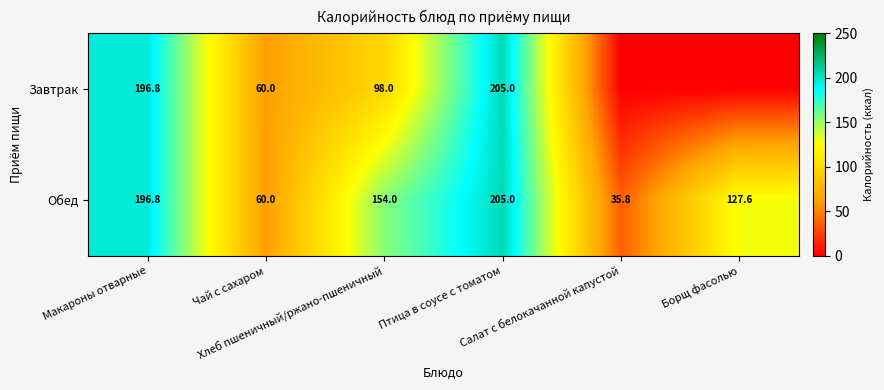

What is the sum of all Обед values?

779.2